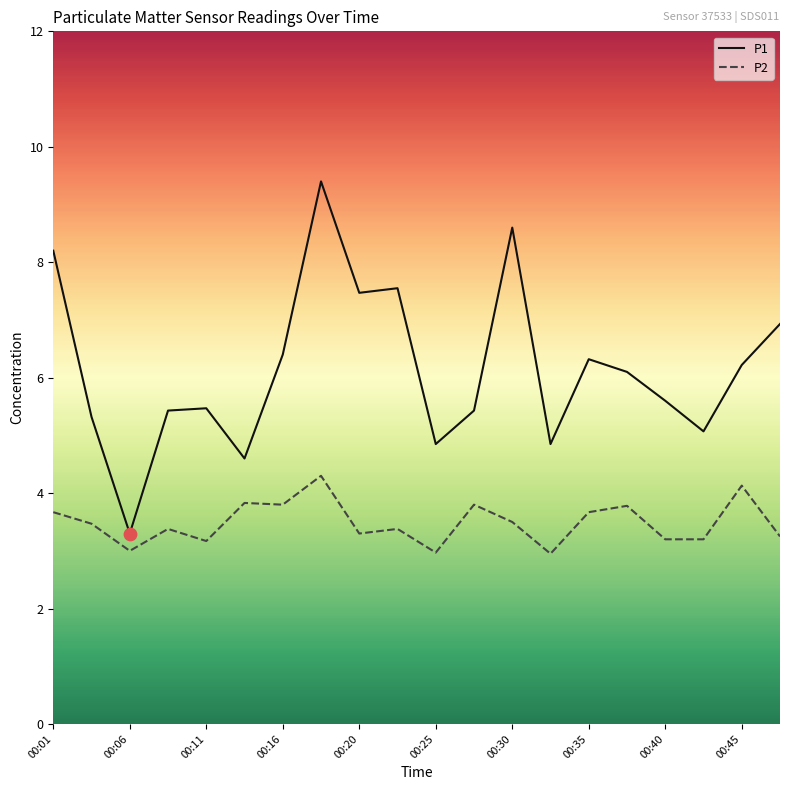

Which series has the largest total across all categories?

P1